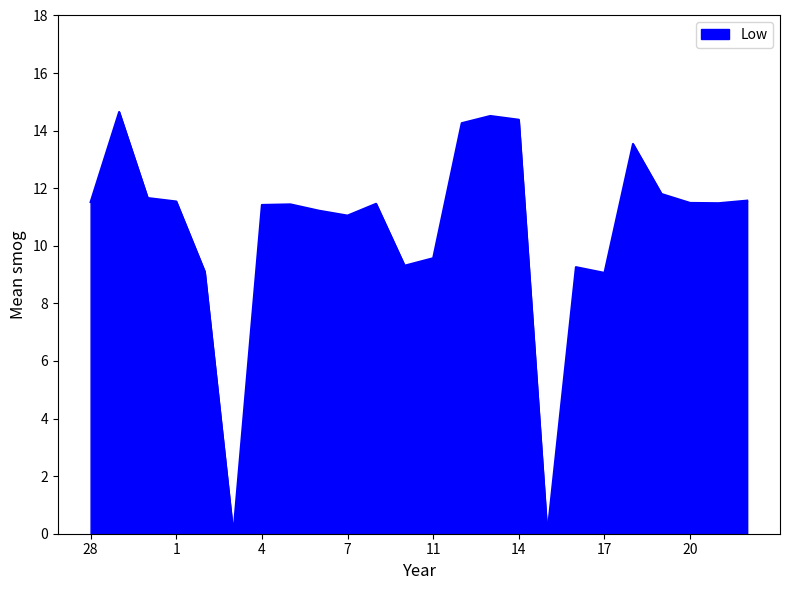

What is the maximum value shown in the chart?

14.7